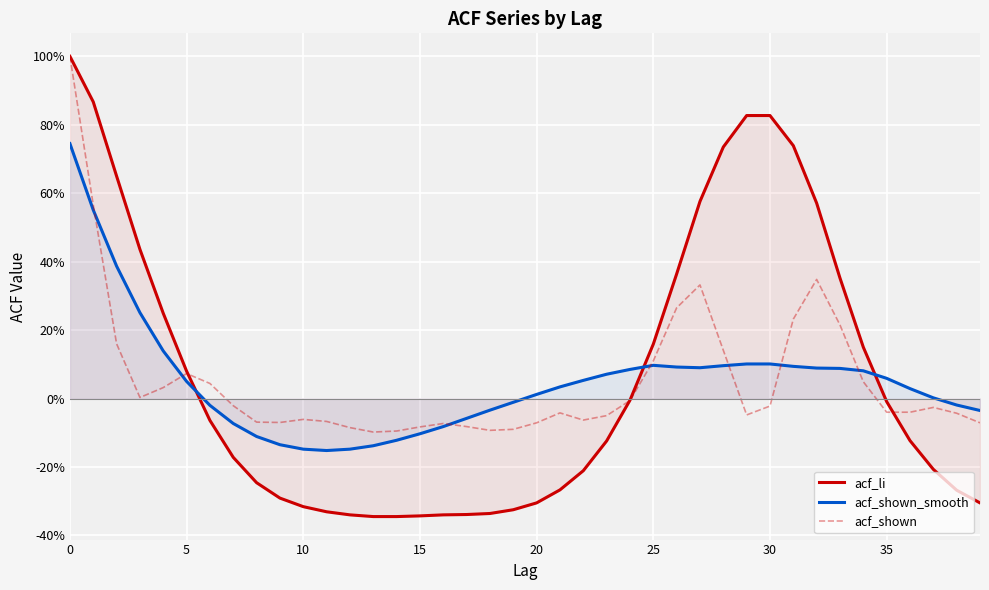

How many times do acf_li and acf_shown_smooth cross each other?

3